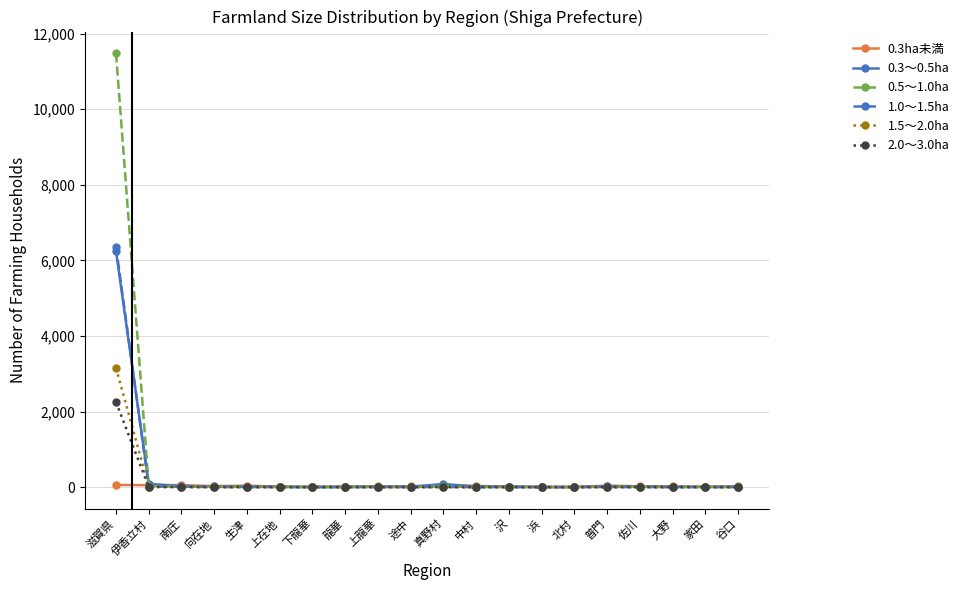

The value of 2.0～3.0ha at 中村 is 0. True or false?

True